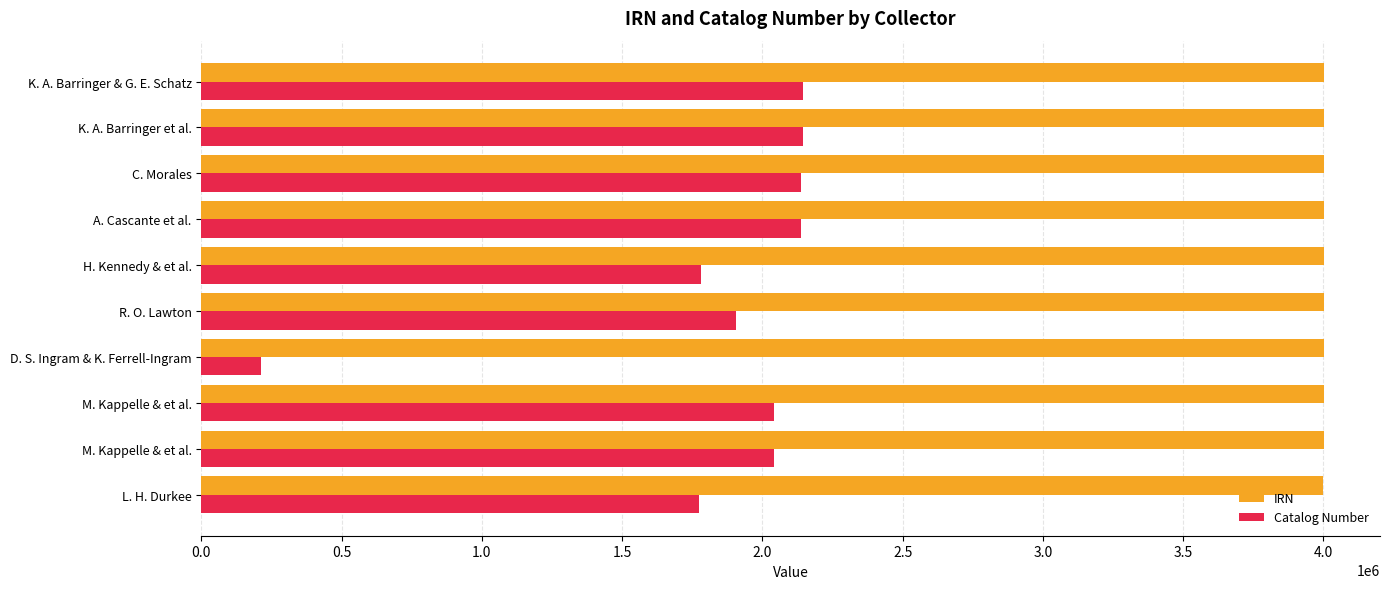

What is the lowest value of the Catalog Number series?

213124